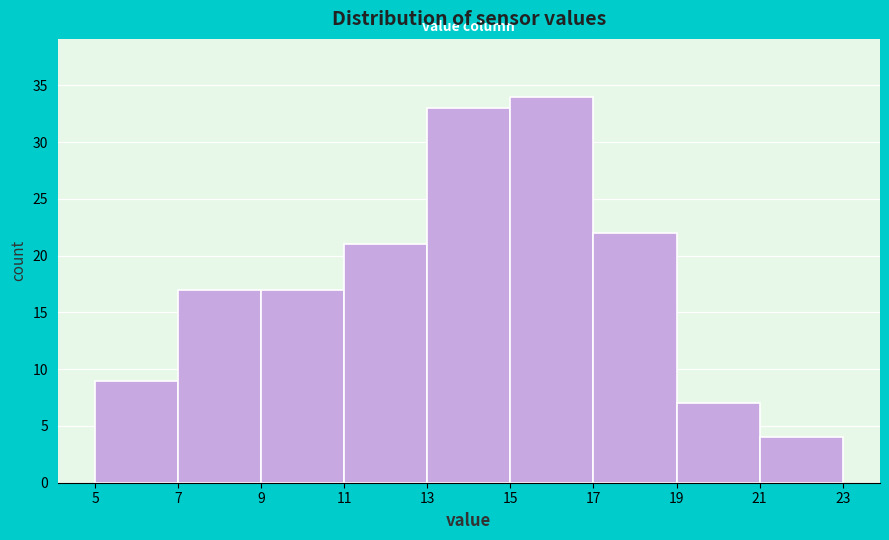

Reading left to right, transcribe this chart: for each bar, give the range it covers on the x-axis and its height. The values are not printed on the chart, so give them approximately, as read against the axis.

5 to 7: 9
7 to 9: 17
9 to 11: 17
11 to 13: 21
13 to 15: 33
15 to 17: 34
17 to 19: 22
19 to 21: 7
21 to 23: 4